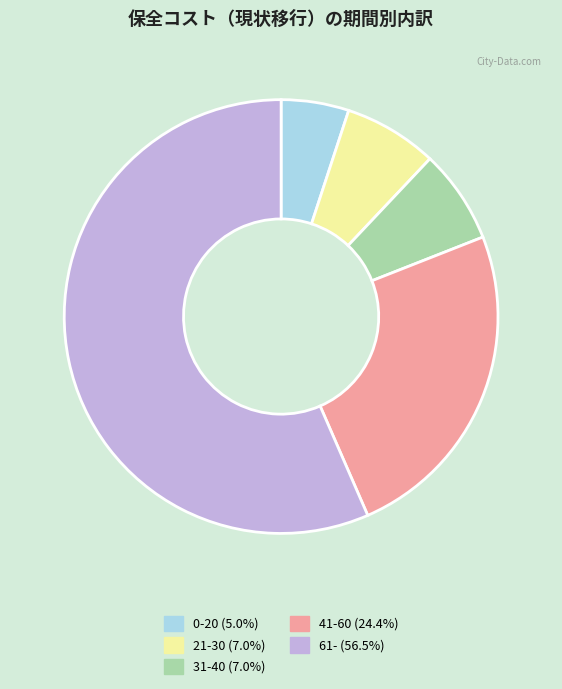

What is the smallest slice in the pie chart?

0-20